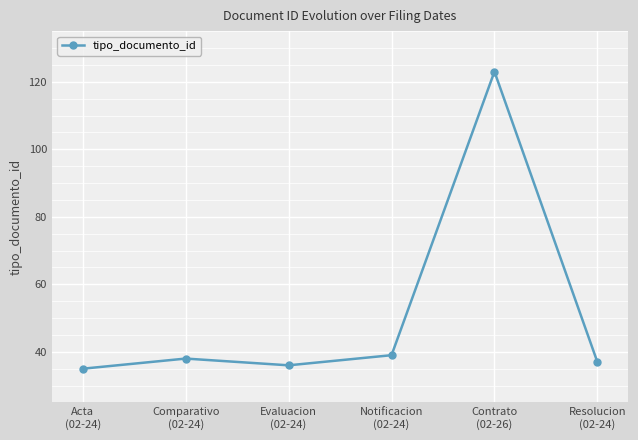

Is it true that the value at Comparativo
(02-24) is 38?

True